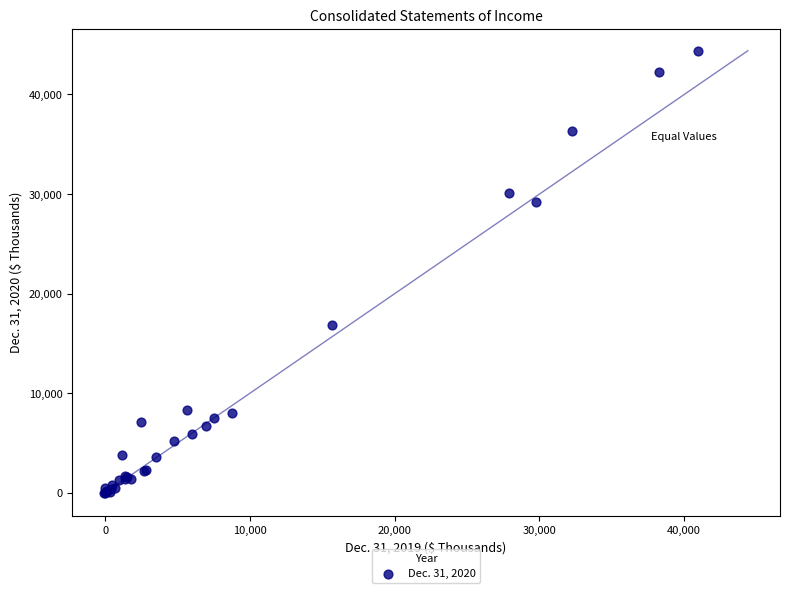

What Y value in the scatter plot is closest to 22183?

16797